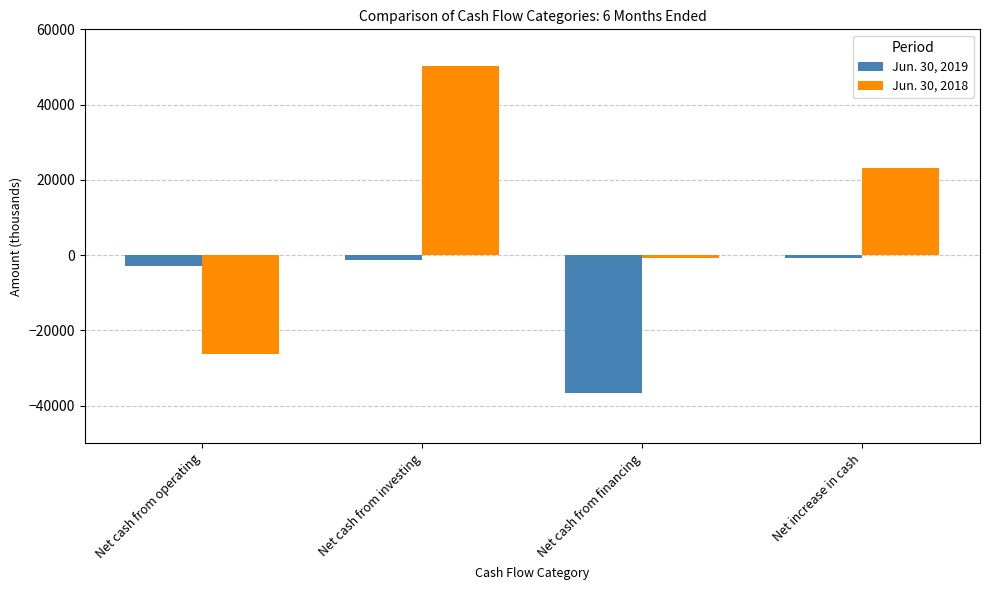

How many bars are there in total?

8